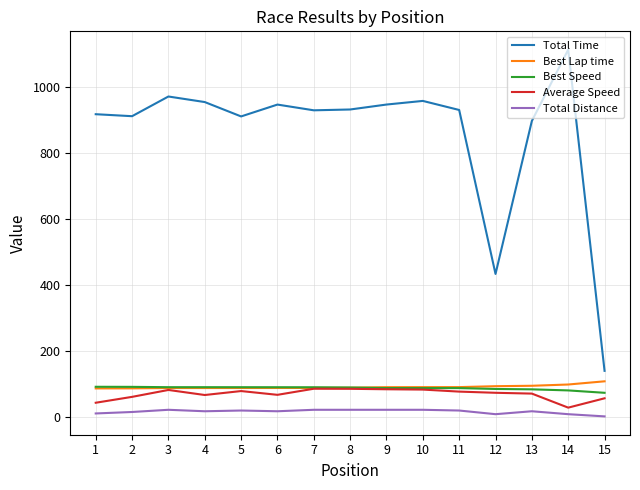

Which series has the widest spread of values?

Total Time